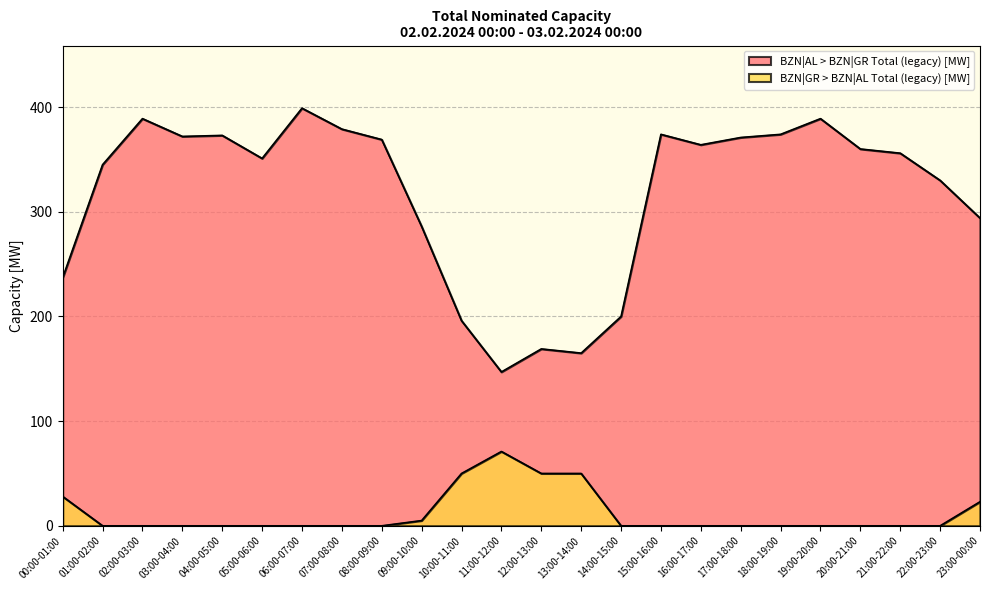

True or false: BZN|GR > BZN|AL Total (legacy) [MW] and BZN|AL > BZN|GR Total (legacy) [MW] intersect in this chart.

False